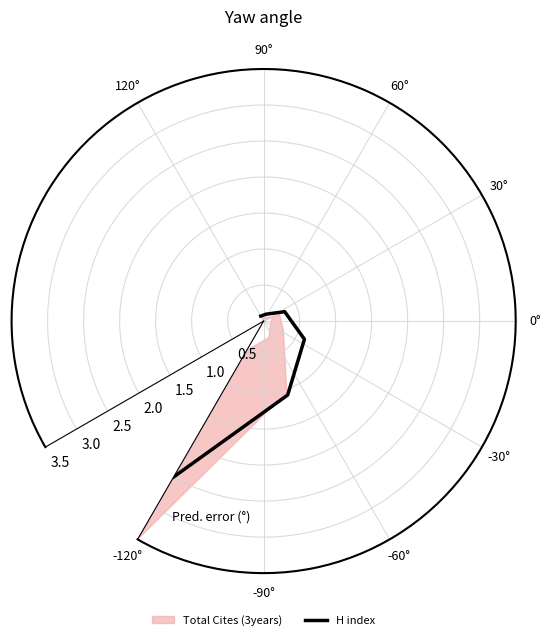

Rank the categories by value from highest to lowest.

-120°, -90°, -60°, -30°, 0°, 30°